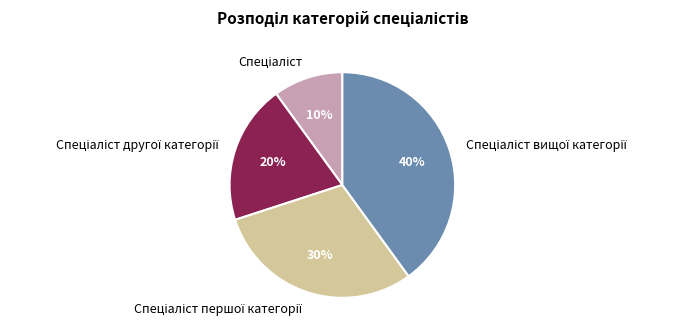

To the nearest percent, what is the difference between the largest and smallest slice percentages?

30%